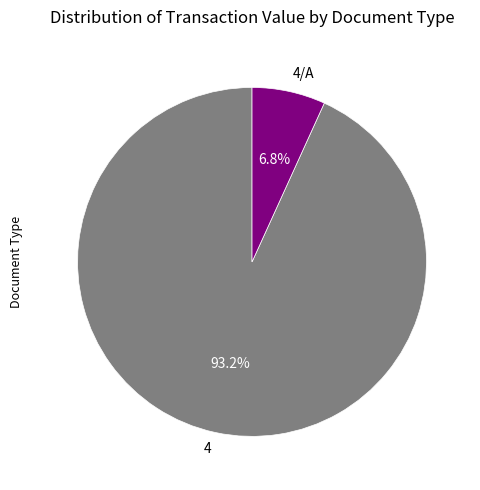

Do 4/A and 4 together represent more than half of the pie?

Yes